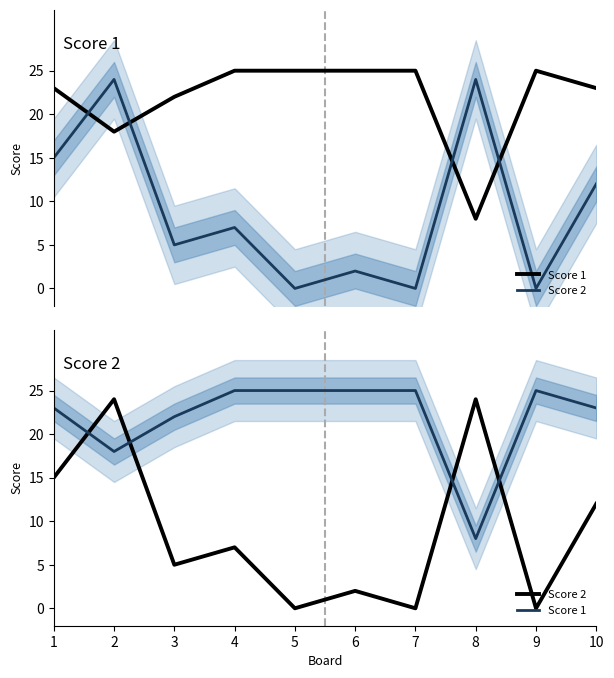

What is the difference between the maximum and minimum values in the Score 1 series?

17